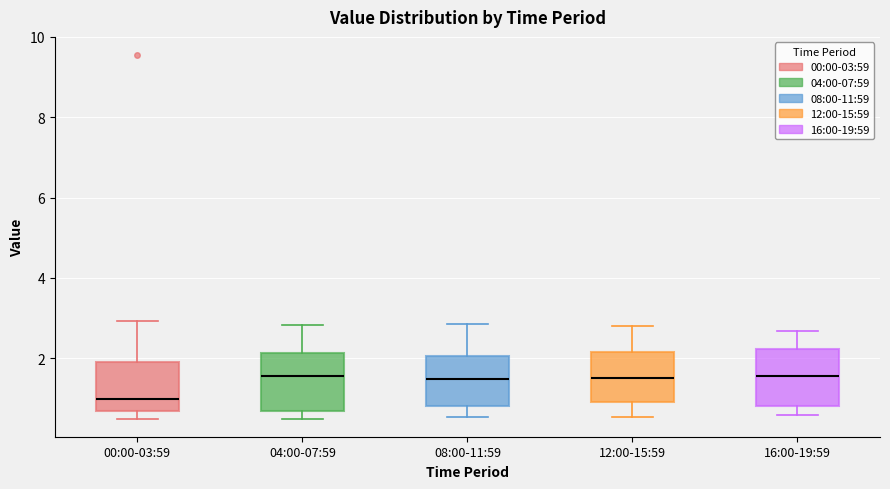

Reading left to right, read every box against the y-axis: the position of its median line, the range the box covers, and the ends of its whiskers. The values are not printed on the chart, so give them approximately, as read against the axis.

00:00-03:59: median 1.0, box 0.8 to 2.0, whiskers 0.6 to 3.0
04:00-07:59: median 1.6, box 0.8 to 2.2, whiskers 0.6 to 2.8
08:00-11:59: median 1.4, box 0.8 to 2.0, whiskers 0.6 to 2.8
12:00-15:59: median 1.6, box 1.0 to 2.2, whiskers 0.6 to 2.8
16:00-19:59: median 1.6, box 0.8 to 2.2, whiskers 0.6 to 2.6